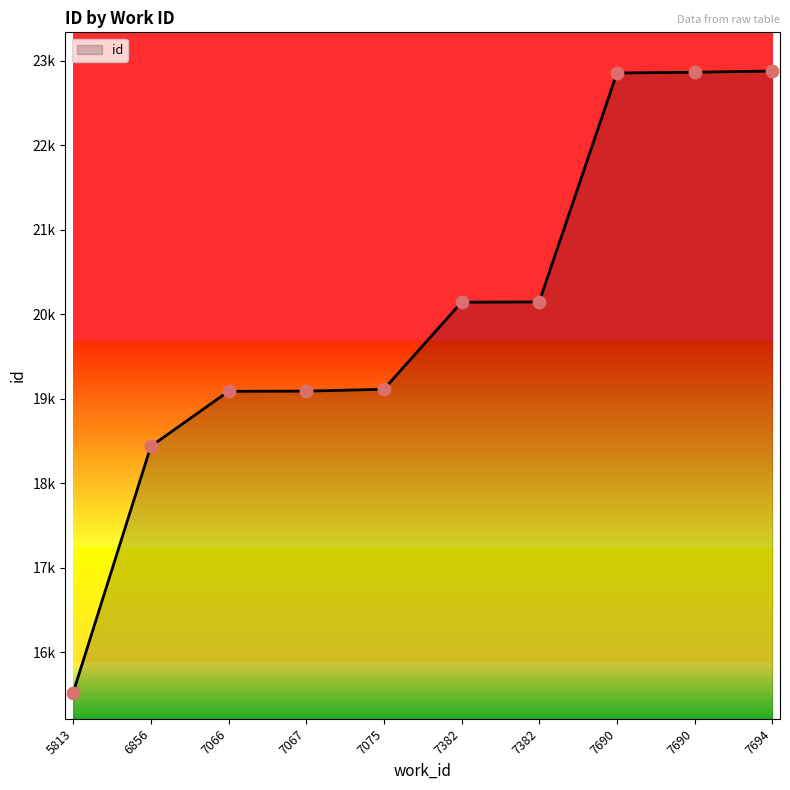

Which has a higher value, 7067 or 5813?

7067